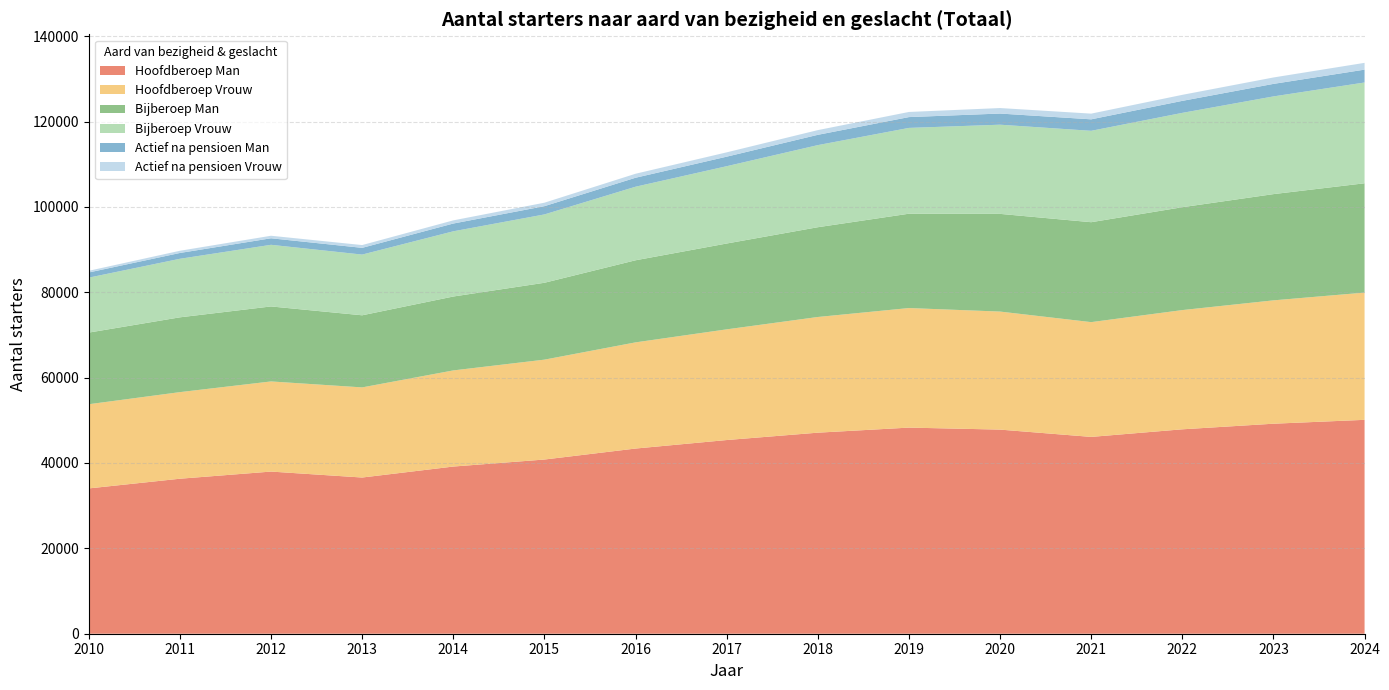

Reading left to right, extract all data points from this chart.

Hoofdberoep Man: 2010=34043	2011=36315	2012=37990	2013=36596	2014=39166	2015=40812	2016=43385	2017=45378	2018=47103	2019=48290	2020=47823	2021=46112	2022=47891	2023=49203	2024=50112
Hoofdberoep Vrouw: 2010=19725	2011=20288	2012=21117	2013=21115	2014=22524	2015=23401	2016=24876	2017=25932	2018=27103	2019=28012	2020=27654	2021=26891	2022=27934	2023=28901	2024=29812
Bijberoep Man: 2010=16786	2011=17525	2012=17573	2013=16894	2014=17314	2015=18012	2016=19234	2017=20112	2018=21034	2019=22103	2020=22891	2021=23412	2022=24103	2023=24891	2024=25612
Bijberoep Vrouw: 2010=12873	2011=13715	2012=14440	2013=14225	2014=15278	2015=16012	2016=17234	2017=18112	2018=19234	2019=20103	2020=20891	2021=21412	2022=22103	2023=22891	2024=23612
Actief na pensioen Man: 2010=1209	2011=1363	2012=1528	2013=1578	2014=1820	2015=1934	2016=2103	2017=2234	2018=2412	2019=2534	2020=2612	2021=2691	2022=2812	2023=2934	2024=3012
Actief na pensioen Vrouw: 2010=396	2011=516	2012=593	2013=651	2014=742	2015=812	2016=934	2017=1012	2018=1103	2019=1203	2020=1291	2021=1334	2022=1412	2023=1503	2024=1591